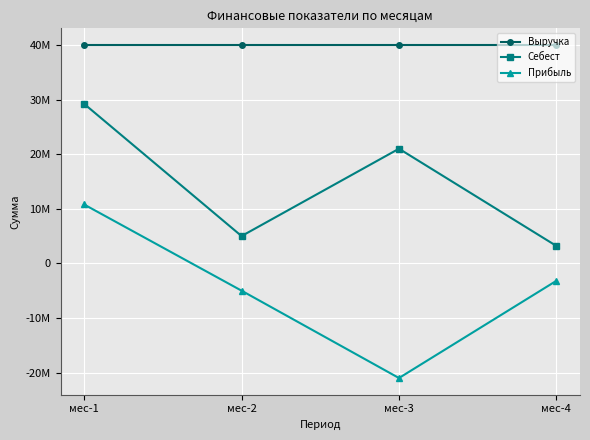

Reading left to right, list all the values displayed in this chart.

Выручка: 40000000	40000000	40000000	40000000
Себест: 29216687	5000000	21000000	3192341
Прибыль: 10783313	-5000000	-21000000	-3192341